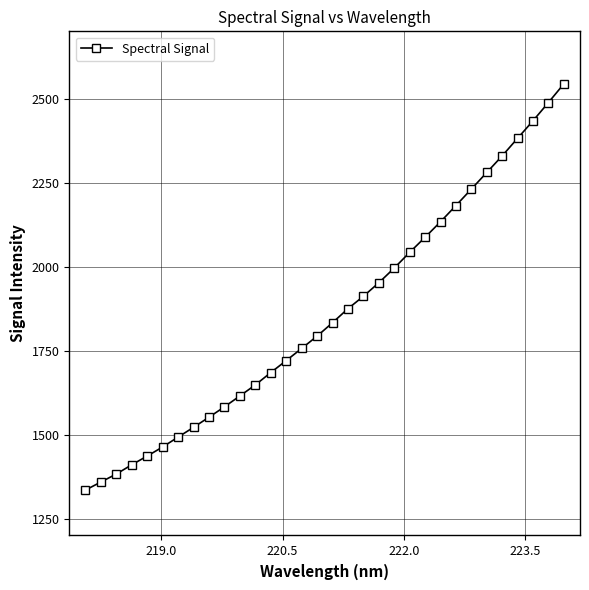

What is the value of the 25th point from the left?

2181.6